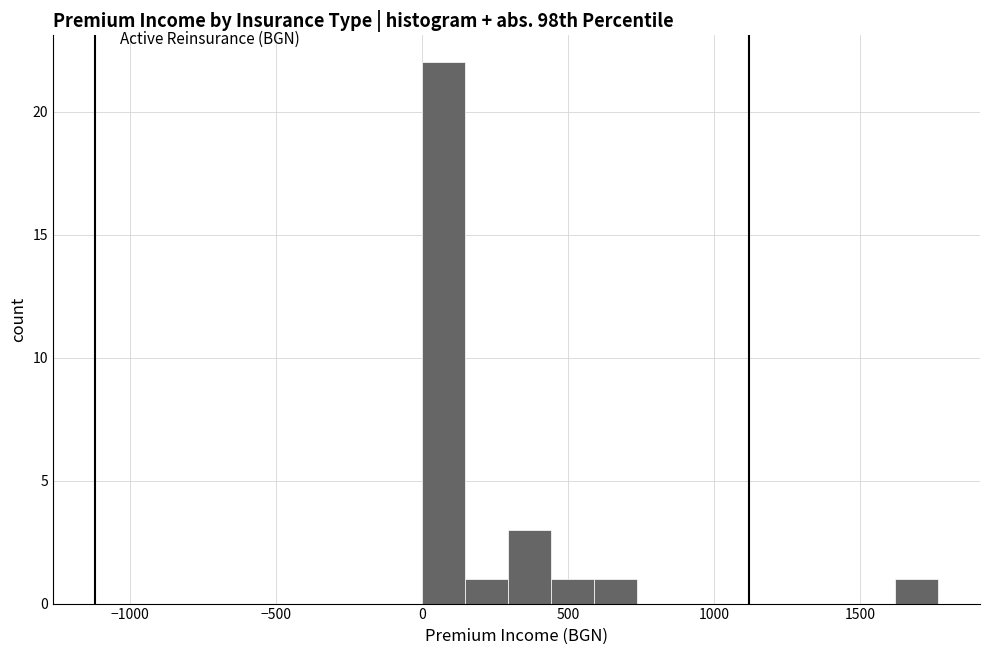

Read against the x-axis, roughly where is the centre of the tallest bar?

50